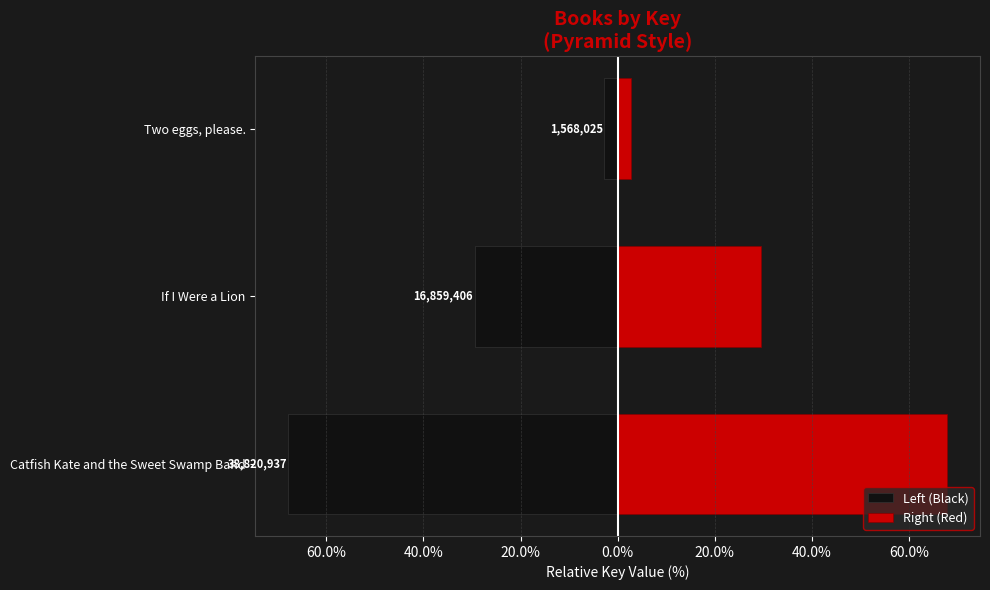

At how many categories does at least one series exceed 3?

2